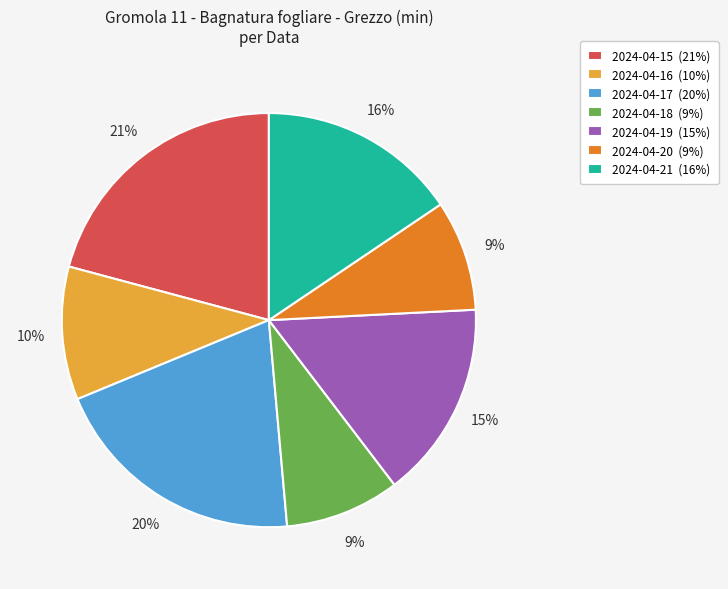

To the nearest percent, what portion does 2024-04-16 represent?

10%